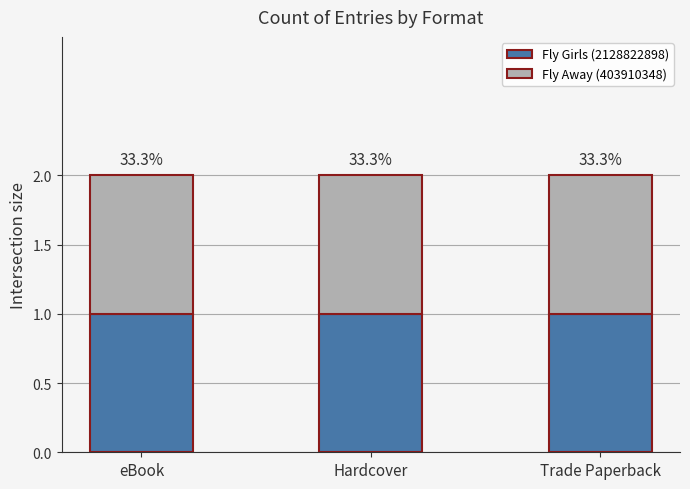

What are all the series names shown in the legend?

Fly Girls (2128822898), Fly Away (403910348)